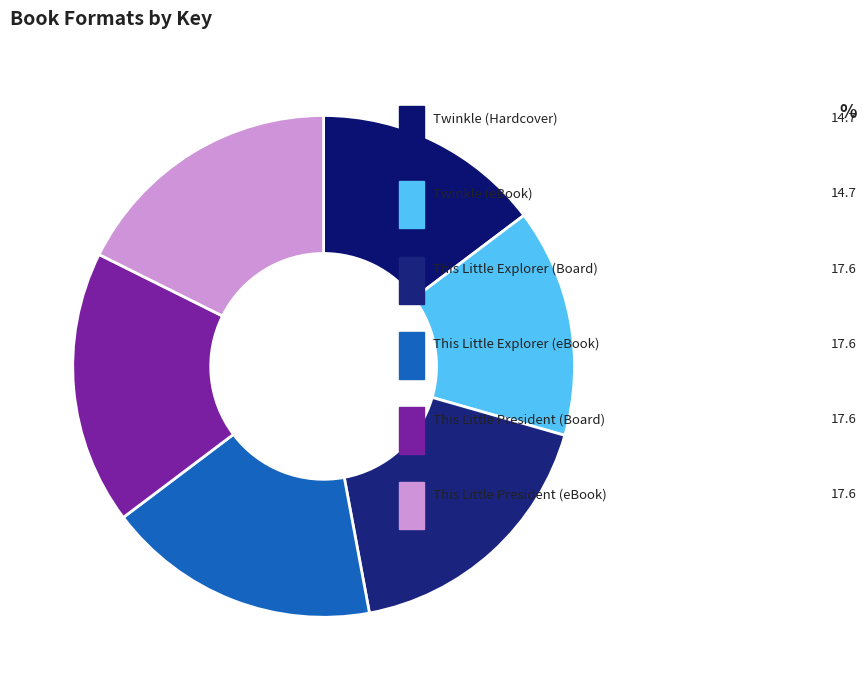

Does This Little President (eBook) account for over 50% of the chart?

No